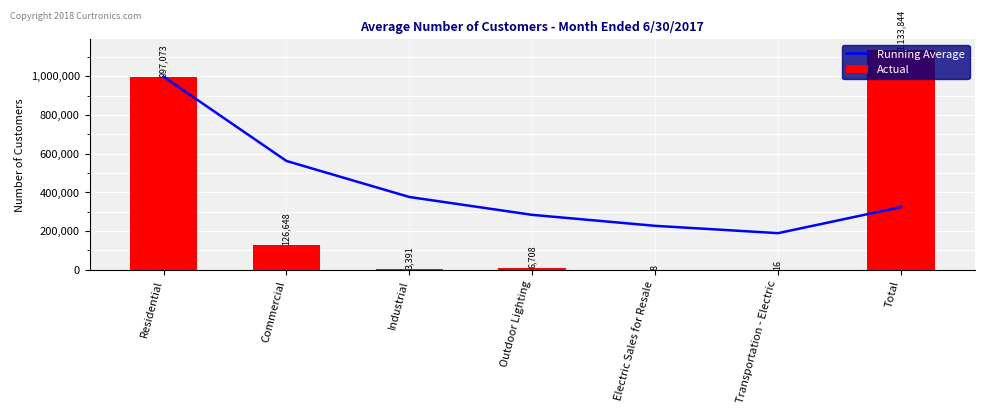

Rank the series by their maximum value, from lowest to highest.

Running Average, Actual